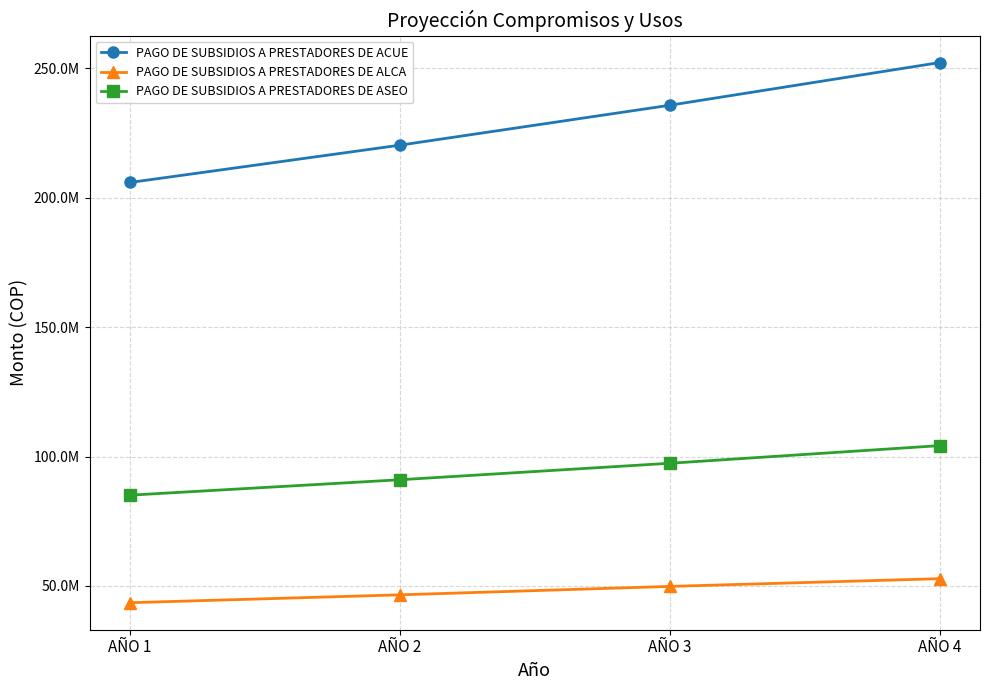

List the series in order of their overall mean, lowest first.

PAGO DE SUBSIDIOS A PRESTADORES DE ALCA, PAGO DE SUBSIDIOS A PRESTADORES DE ASEO, PAGO DE SUBSIDIOS A PRESTADORES DE ACUE